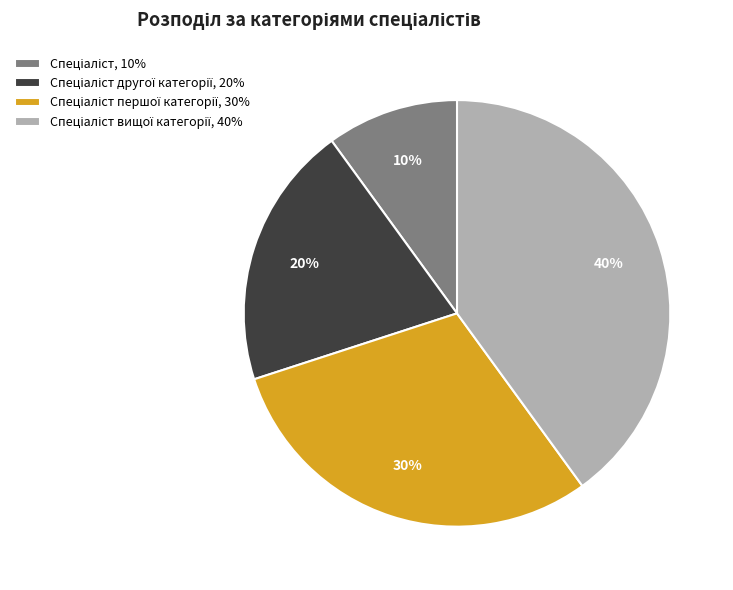

To the nearest percent, what is the average slice percentage?

25%